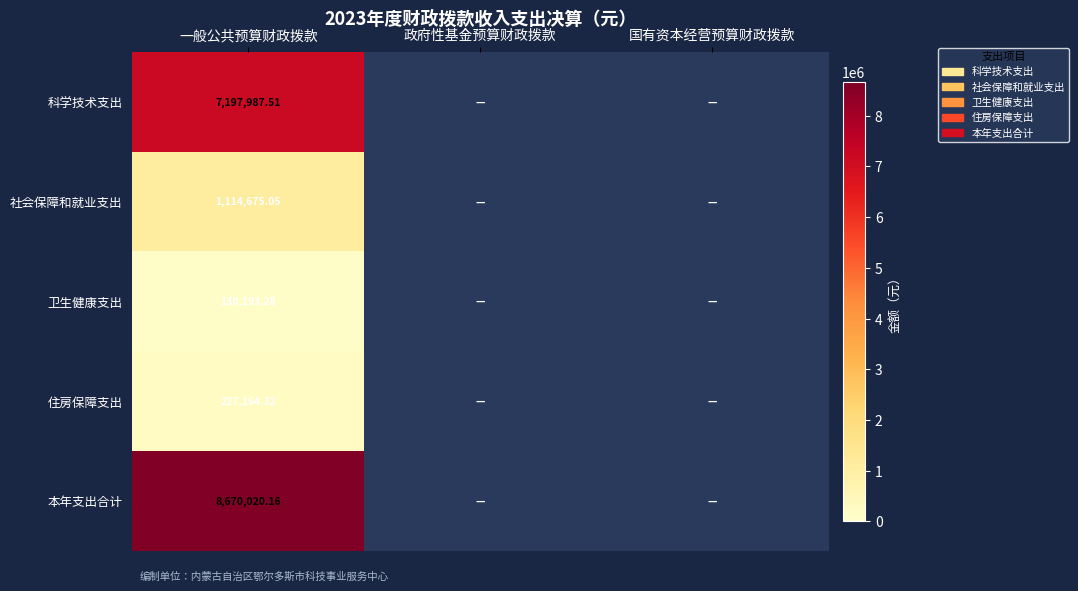

Count the number of categories in the chart.

3